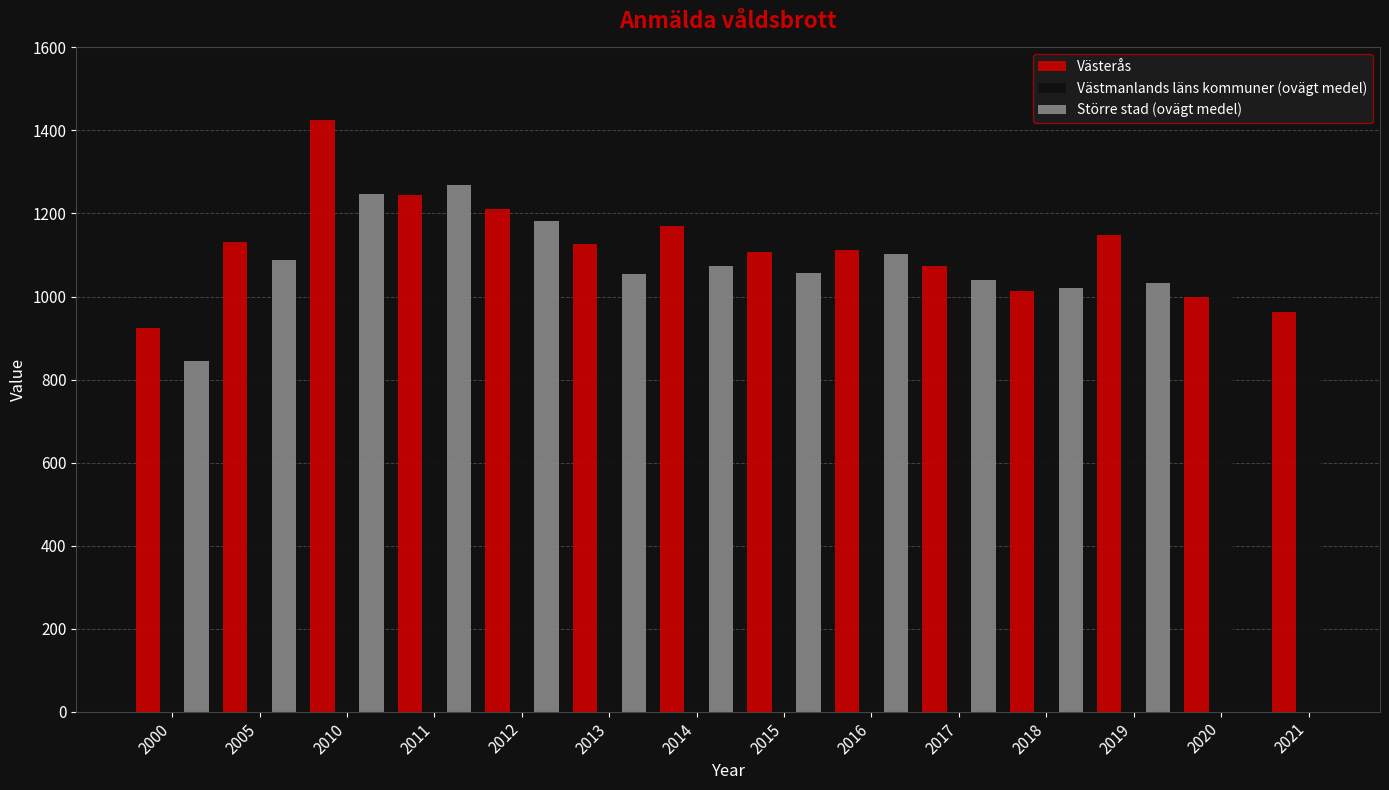

At how many categories does at least one series exceed 1313?

1